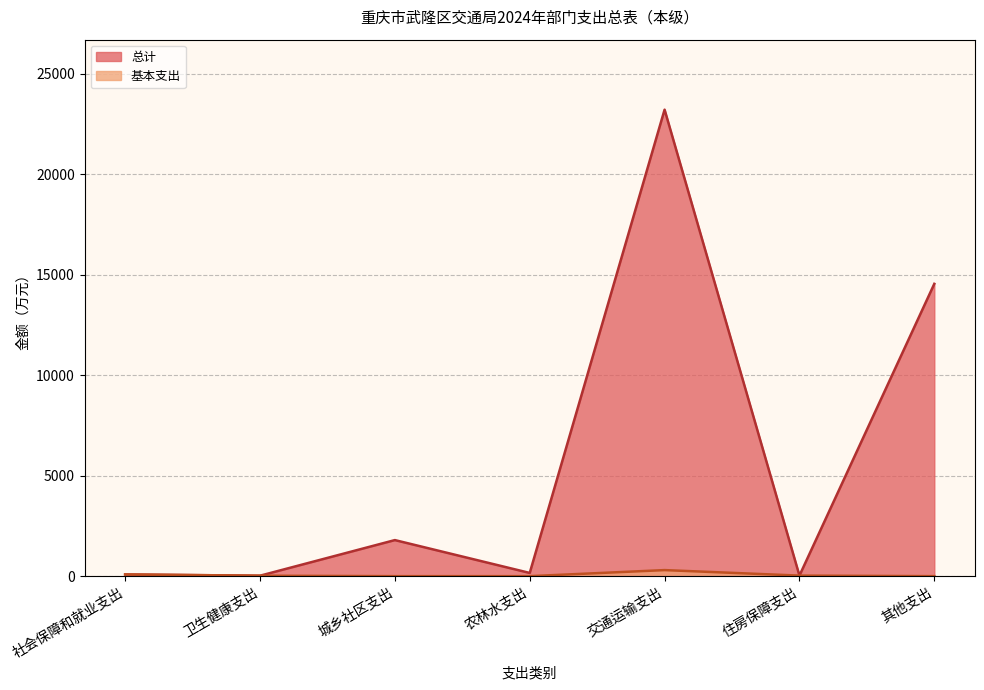

True or false: 基本支出 and 总计 intersect in this chart.

False